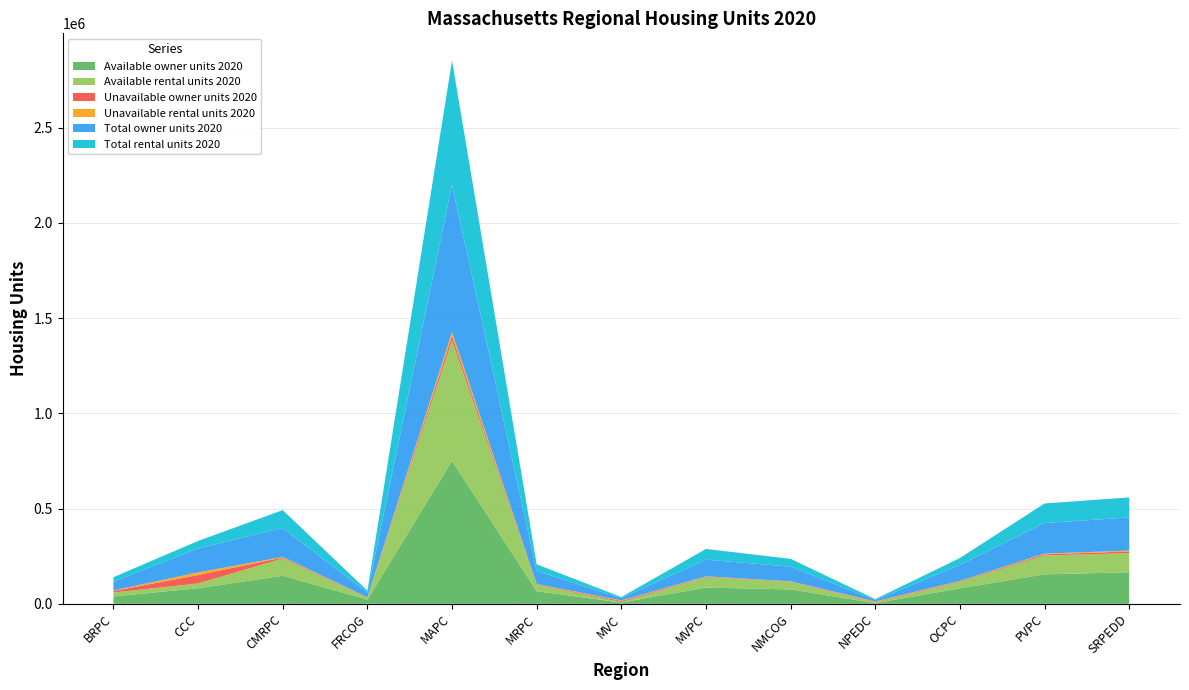

Reading right to left, transcribe all the data shown in this chart.

Available owner units 2020: SRPEDD=165480	PVPC=154440	OCPC=80800	NPEDC=3340	NMCOG=75310	MVPC=85010	MVC=6420	MRPC=65890	MAPC=750380	FRCOG=21520	CMRPC=147100	CCC=81370	BRPC=38610
Available rental units 2020: SRPEDD=100510	PVPC=99010	OCPC=34550	NPEDC=2480	NMCOG=39840	MVPC=54620	MVC=2850	MRPC=33310	MAPC=631660	FRCOG=10500	CMRPC=90830	CCC=25490	BRPC=20530
Unavailable owner units 2020: SRPEDD=8670	PVPC=6180	OCPC=3520	NPEDC=3650	NMCOG=1740	MVPC=2840	MVC=5770	MRPC=3070	MAPC=23720	FRCOG=1750	CMRPC=4830	CCC=44010	BRPC=7780
Unavailable rental units 2020: SRPEDD=4480	PVPC=3650	OCPC=1220	NPEDC=2710	NMCOG=990	MVPC=1480	MVC=2490	MRPC=1300	MAPC=20340	FRCOG=580	CMRPC=3110	CCC=14020	BRPC=2830
Total owner units 2020: SRPEDD=174150	PVPC=160610	OCPC=84320	NPEDC=6980	NMCOG=77050	MVPC=87850	MVC=12190	MRPC=68960	MAPC=774110	FRCOG=23270	CMRPC=151930	CCC=125380	BRPC=46400
Total rental units 2020: SRPEDD=104980	PVPC=102660	OCPC=35770	NPEDC=5190	NMCOG=40830	MVPC=56100	MVC=5340	MRPC=34610	MAPC=652000	FRCOG=11070	CMRPC=93940	CCC=39510	BRPC=23360